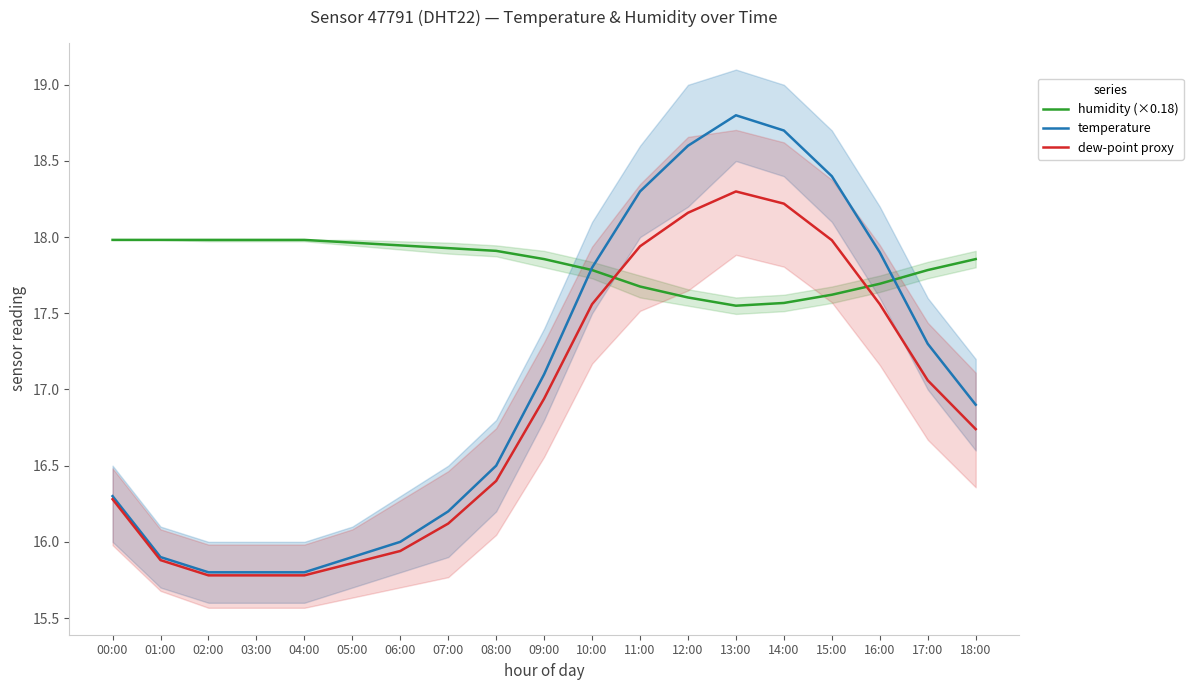

Which series has the largest total across all categories?

humidity (×0.18)